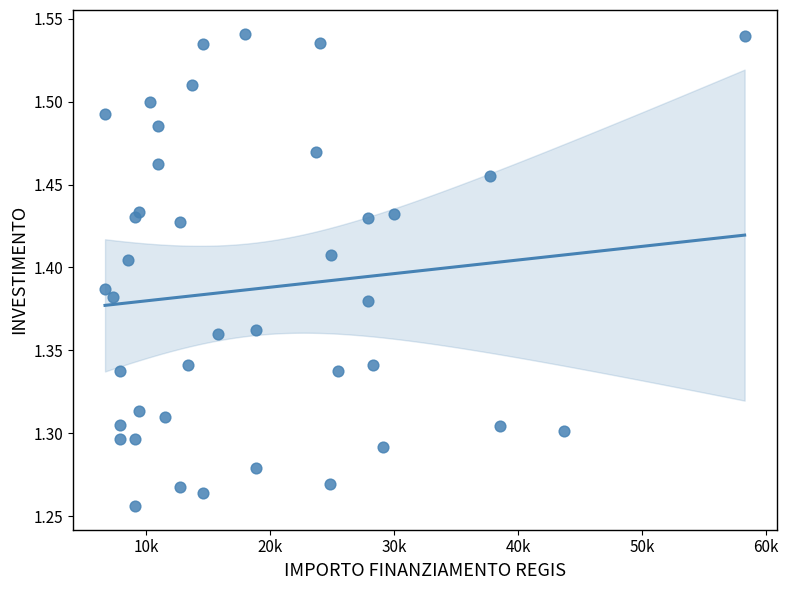

What is the range of X values (max minus min)?

51595.0